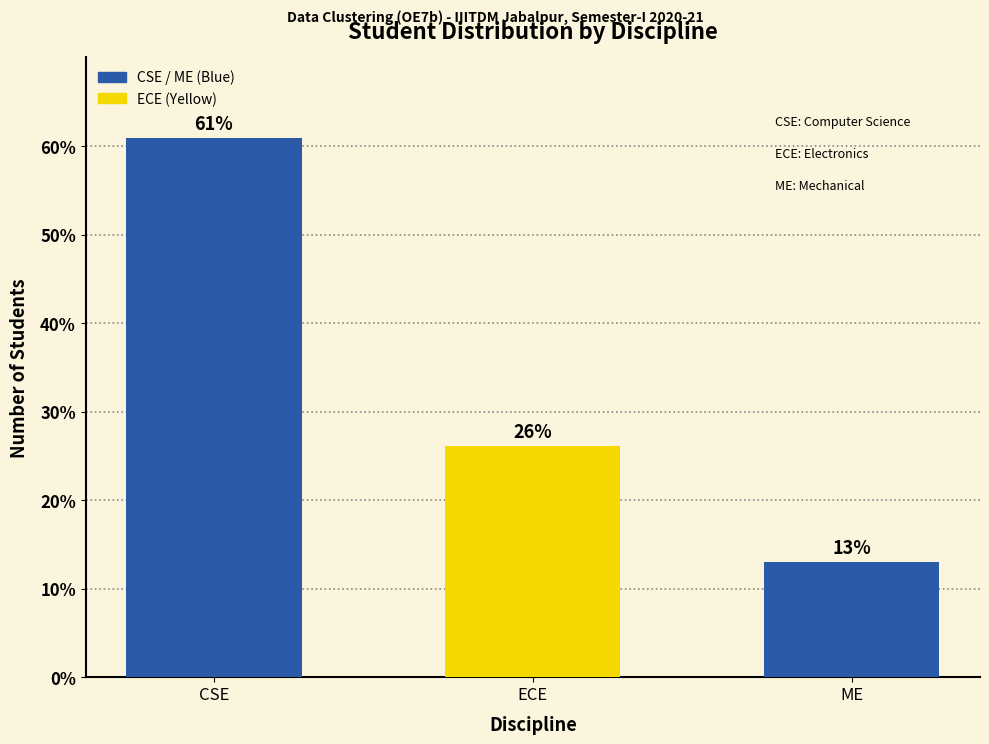

What is the change in value from CSE to ME?

-47.8